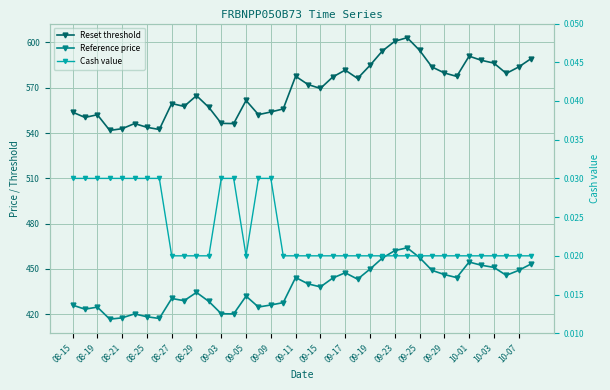

What is the spread (max minus min) of values at 10-01?

590.9